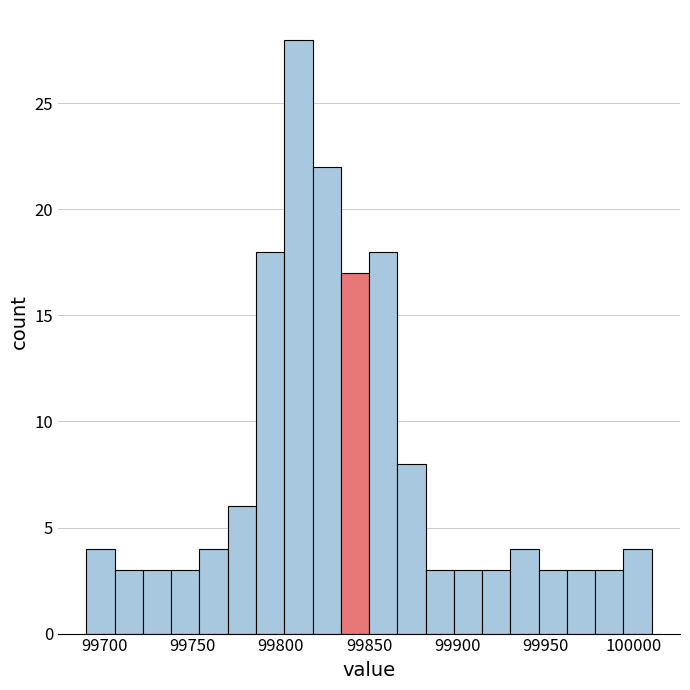

Around what value on the x-axis is the tallest bar? Give the approximate position of its centre, as read against the axis.

99810